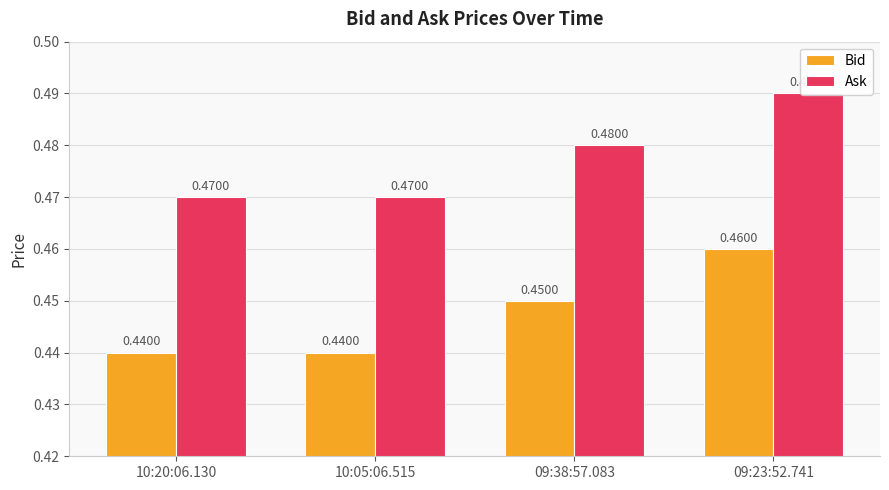

Rank the series at 09:38:57.083 from lowest to highest value.

Bid, Ask